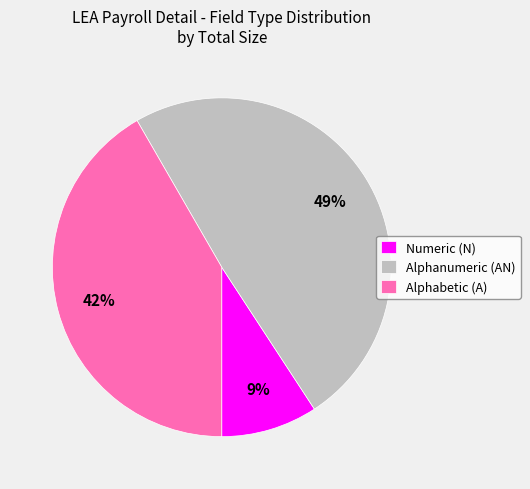

How many segments does this pie chart have?

3